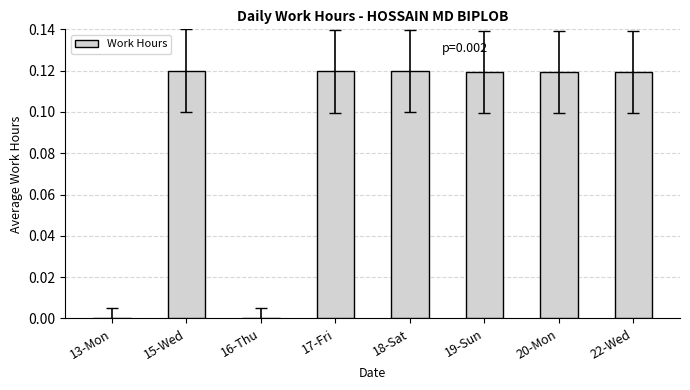

The value at 16-Thu is -0.1. True or false?

False